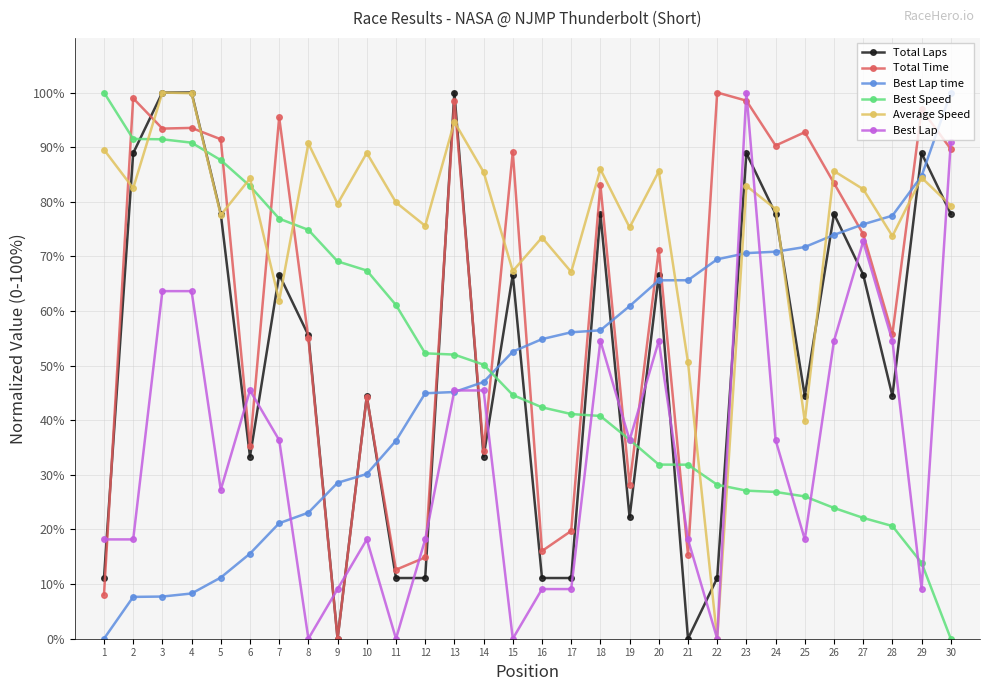

How many distinct data groups are displayed?

6